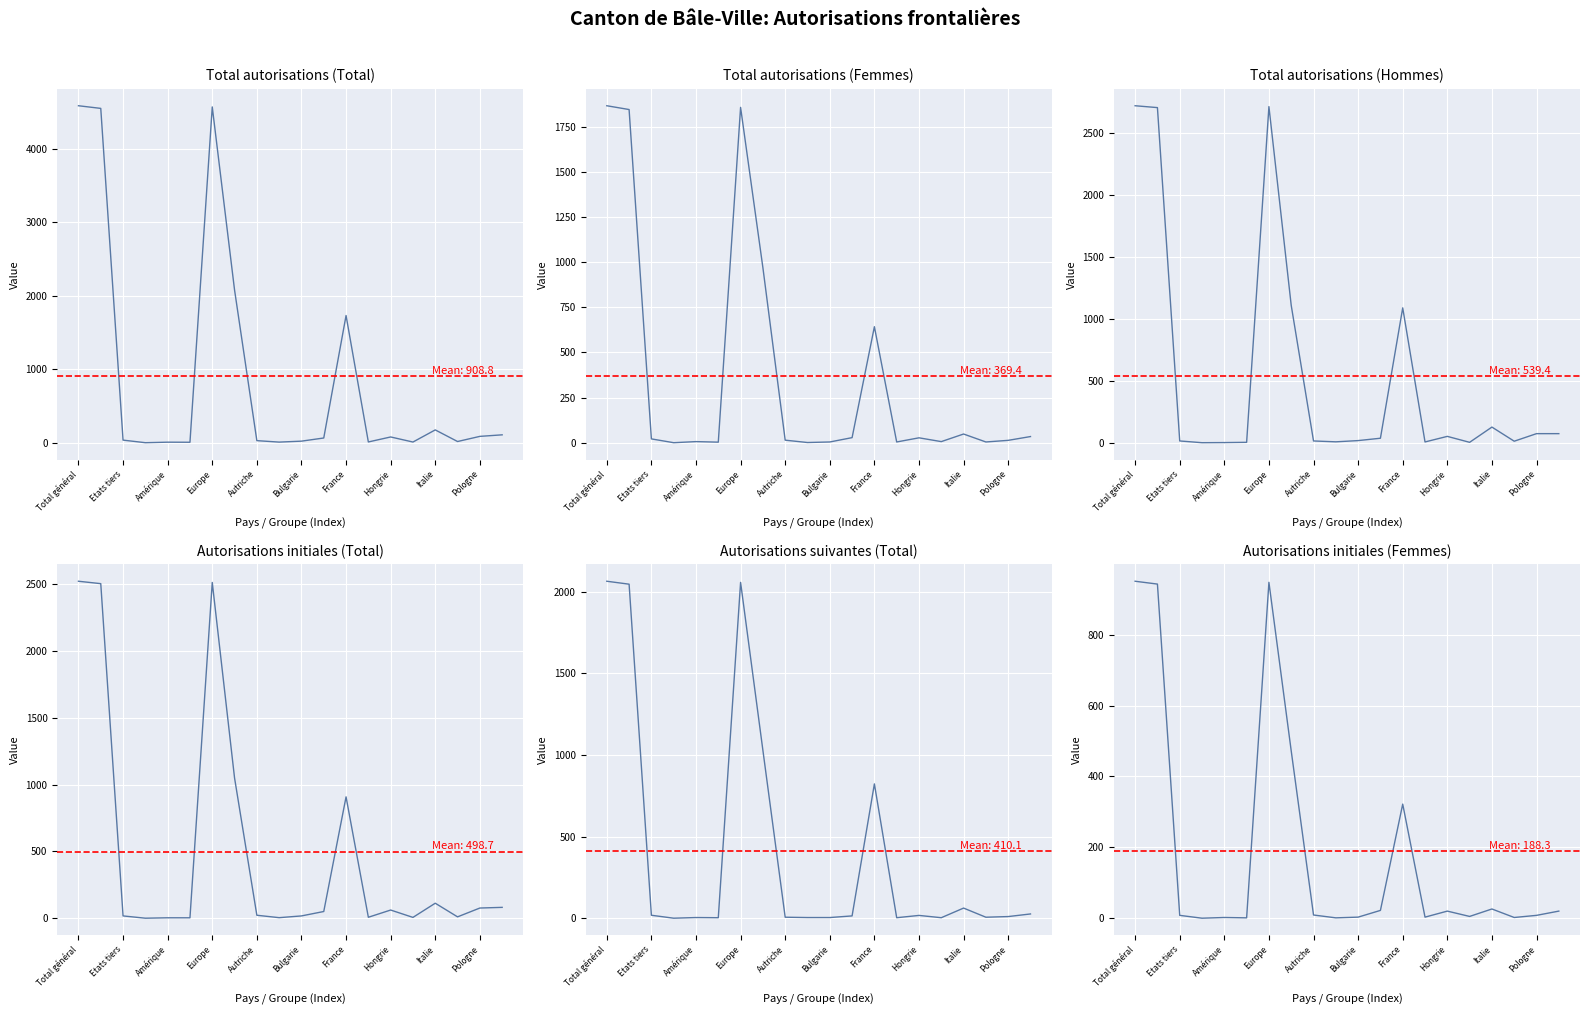

True or false: Total autorisations (Femmes) and Autorisations initiales (Femmes) cross at least once.

False